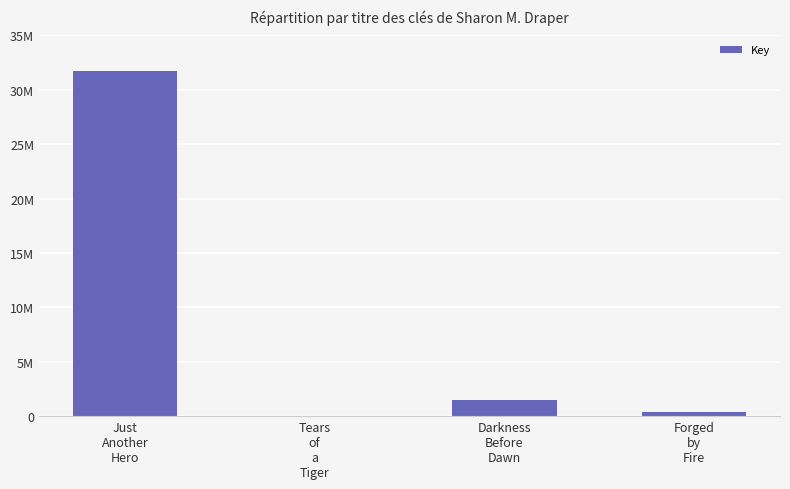

Are the bars horizontal?

No